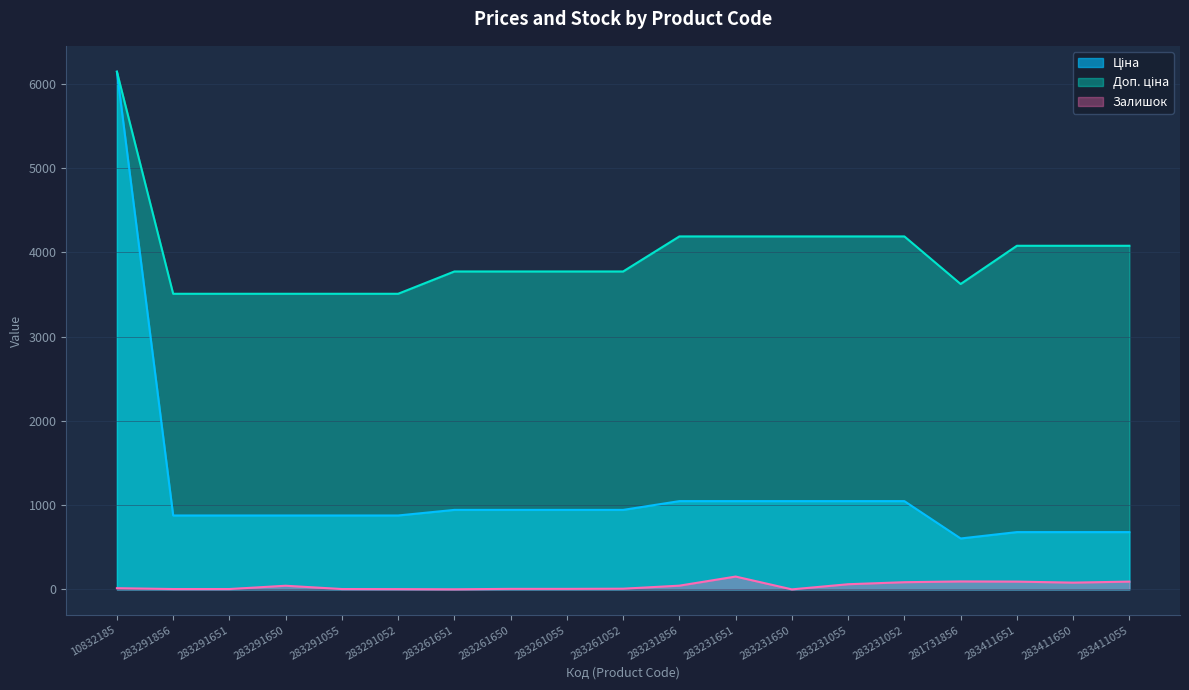

Rank the series by their average value, from highest to lowest.

Доп. ціна, Ціна, Залишок